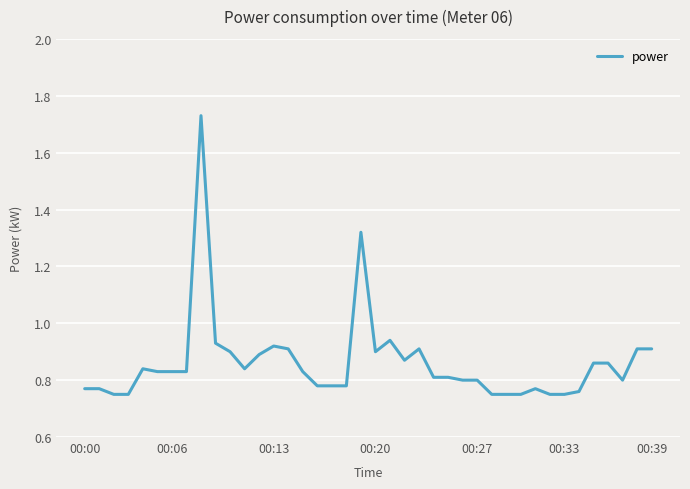

How many categories are shown in the chart?

40